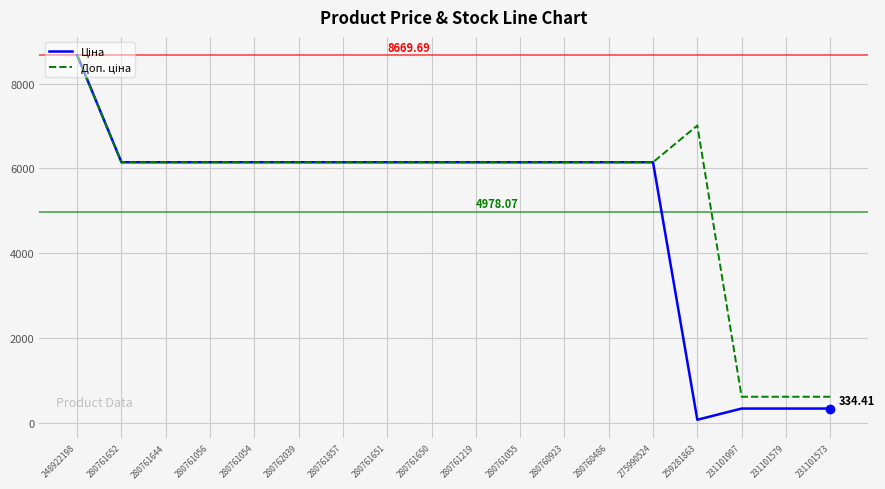

What is the total value across all series at 280761650?

12286.5